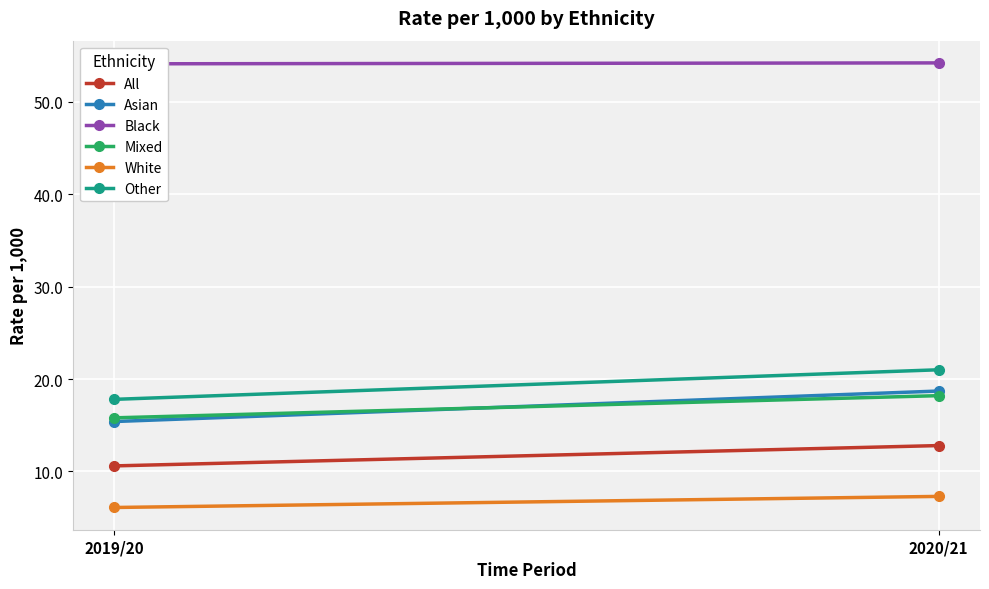

Is this an area chart (filled region under the line)?

No